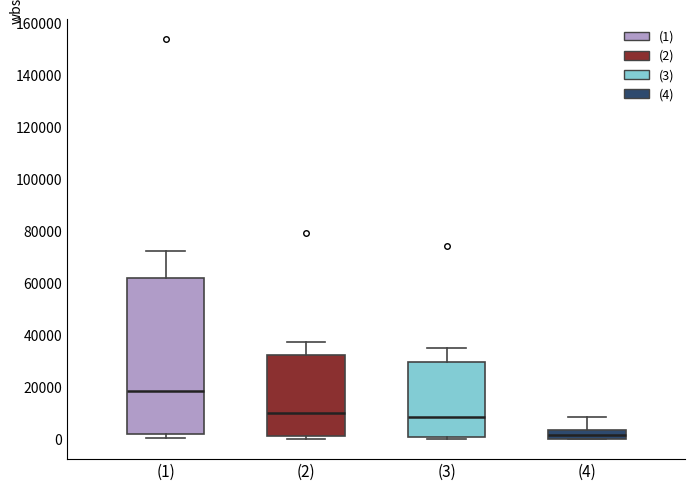

Reading left to right, transcribe this box plot: for each box, give where its median line is, the range the box spans, and where its two whiskers end, as read against the y-axis. The values are not printed on the chart, so give them approximately, as read against the axis.

(1): median 18000, box 2000 to 62000, whiskers 0 to 72000
(2): median 10000, box 2000 to 32000, whiskers 0 to 38000
(3): median 8000, box 0 to 30000, whiskers 0 (just below the box's lower edge) to 36000
(4): median 2000, box 0 to 4000, whiskers 0 to 8000